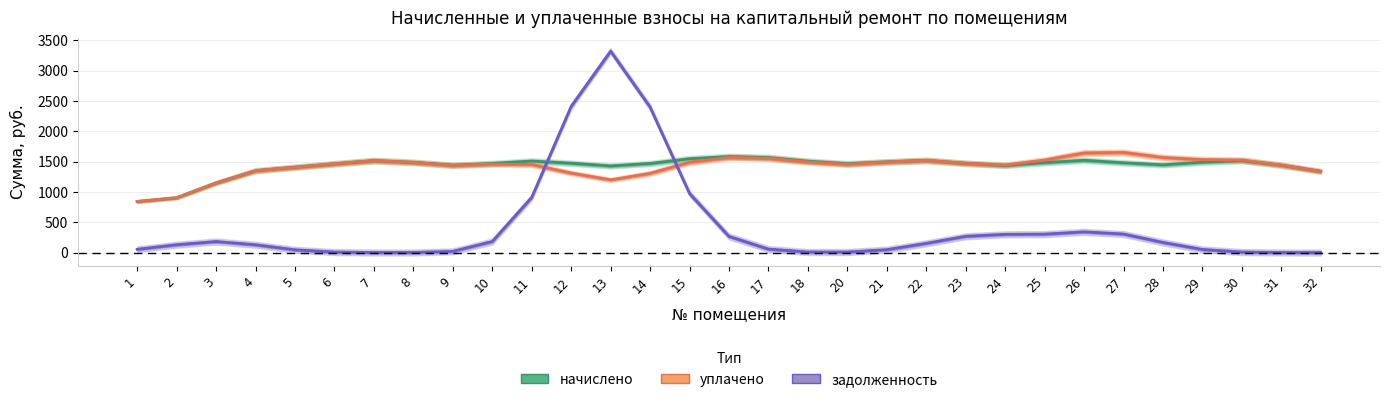

Where is the first local minimum for задолженность?

7